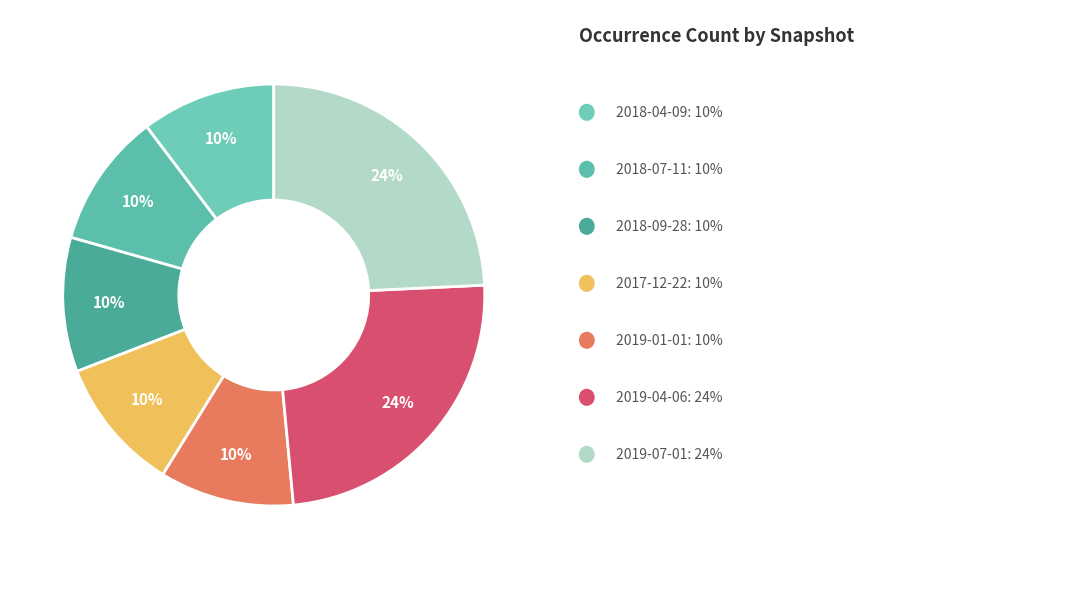

Count the number of slices in the pie.

7